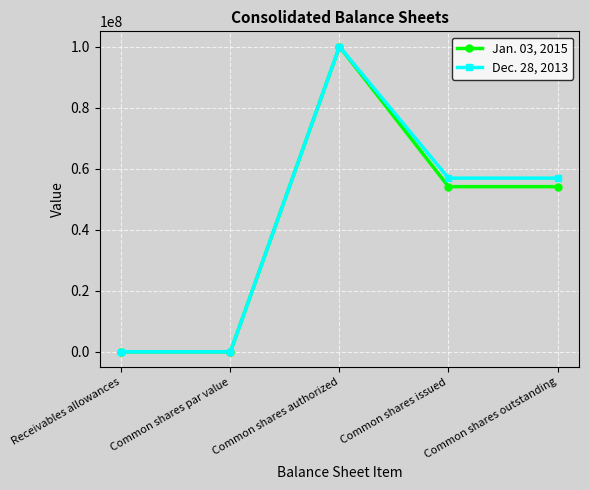

What position from the left is Common shares authorized?

3